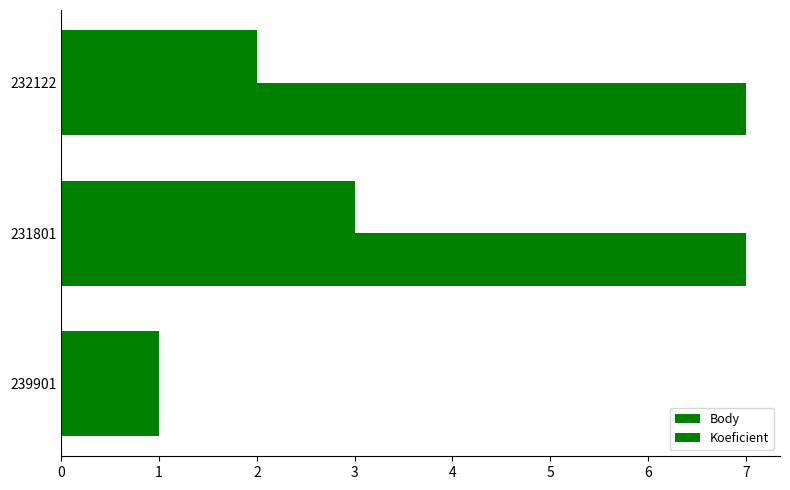

Which series has the largest total across all categories?

Koeficient